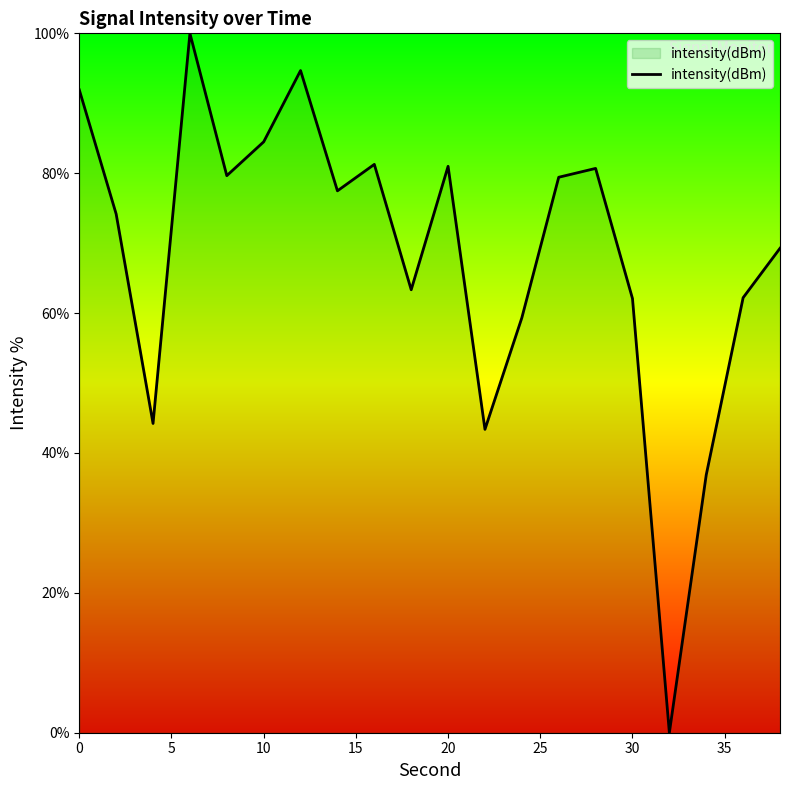

What is the maximum value shown in the chart?

100.0